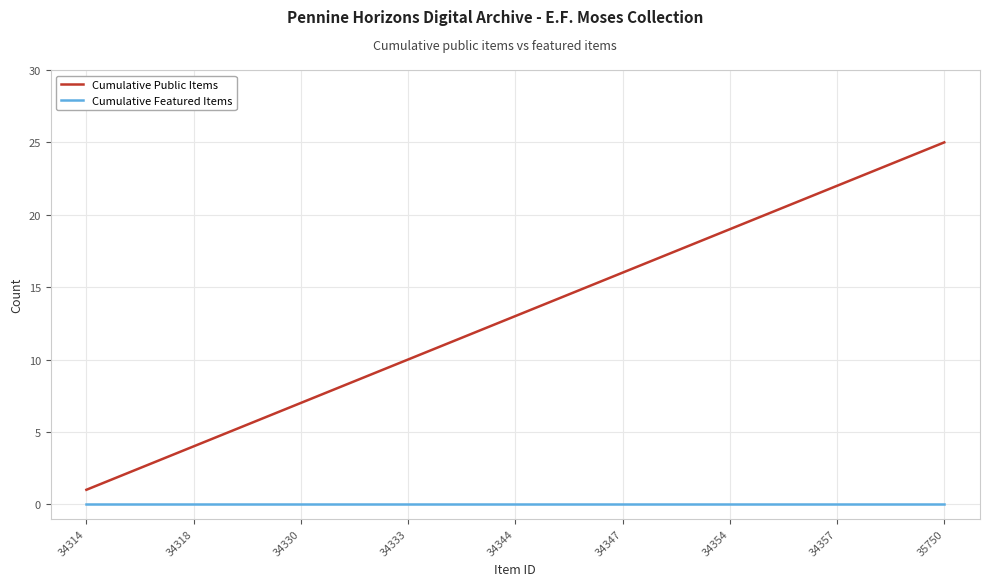

List the series in order of their overall mean, highest first.

Cumulative Public Items, Cumulative Featured Items